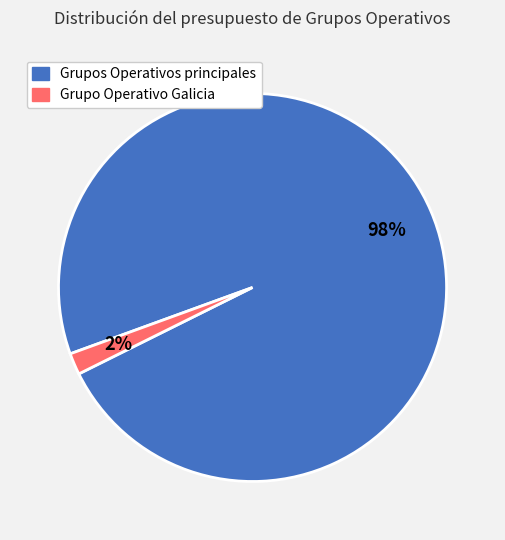

Is there any slice that represents more than half of the pie?

Yes